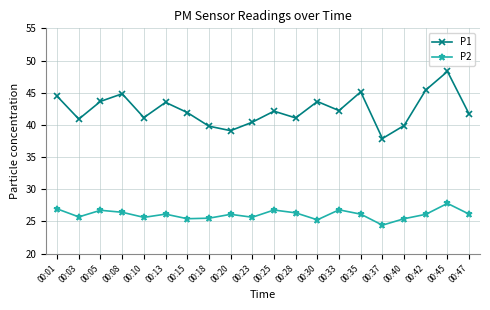

At which label does P1 reach its minimum?

00:37